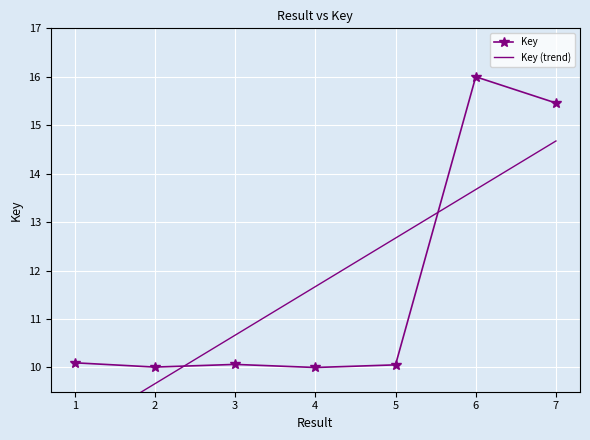

What is the total value across all series at 1?

18.8